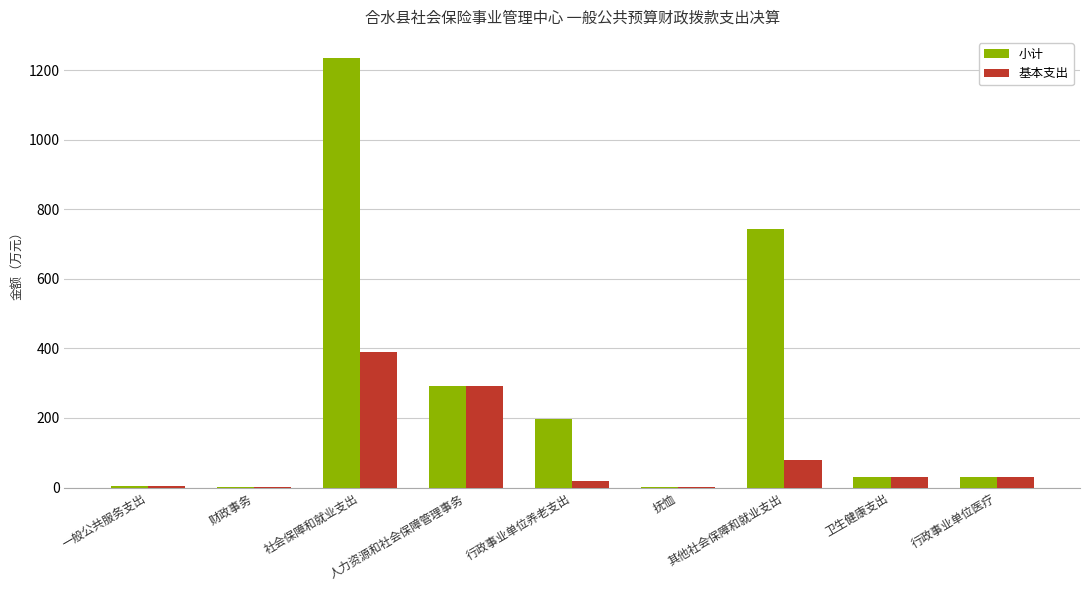

What is the highest value of the 小计 series?

1233.9